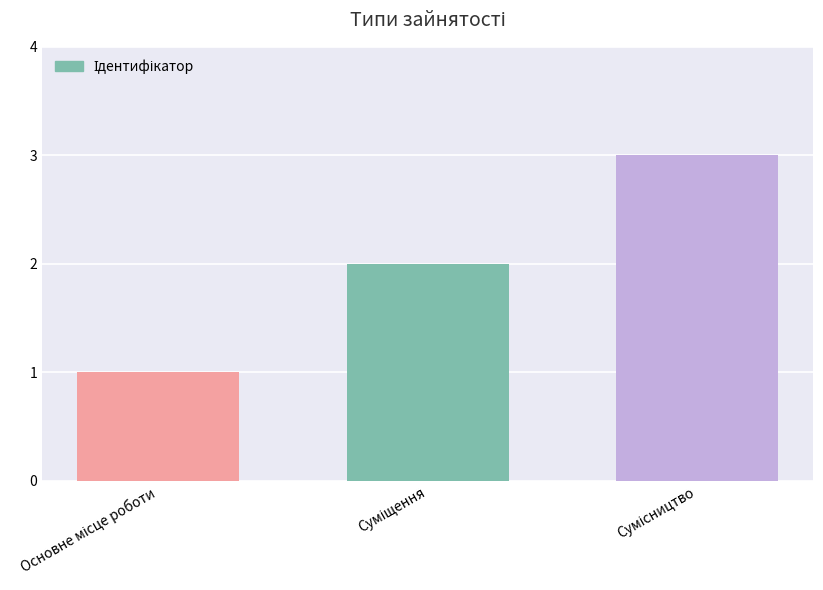

What is the maximum value shown in the chart?

3